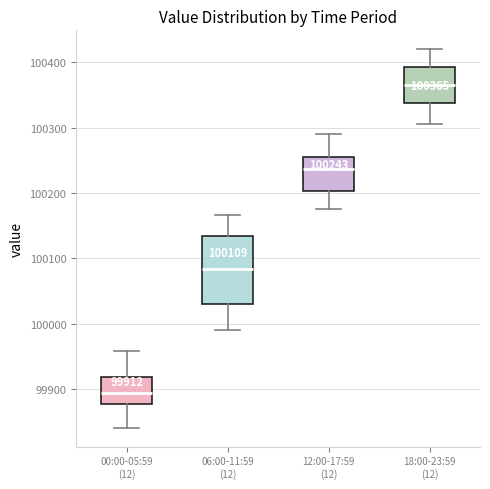

Comparing the boxes themselves (not the whiskers), which one is the tallest?

06:00-11:59 (12)